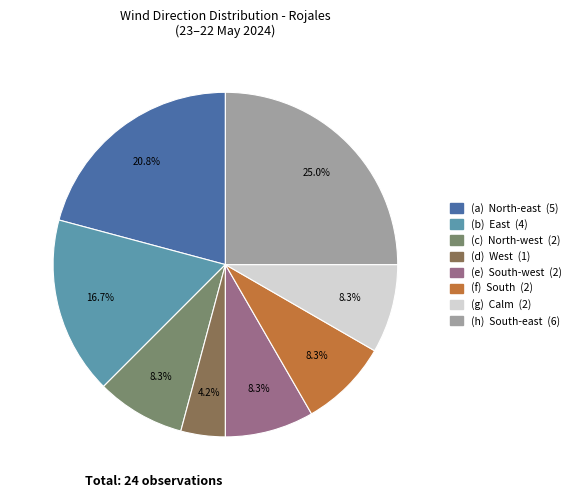

Count the number of slices in the pie.

8